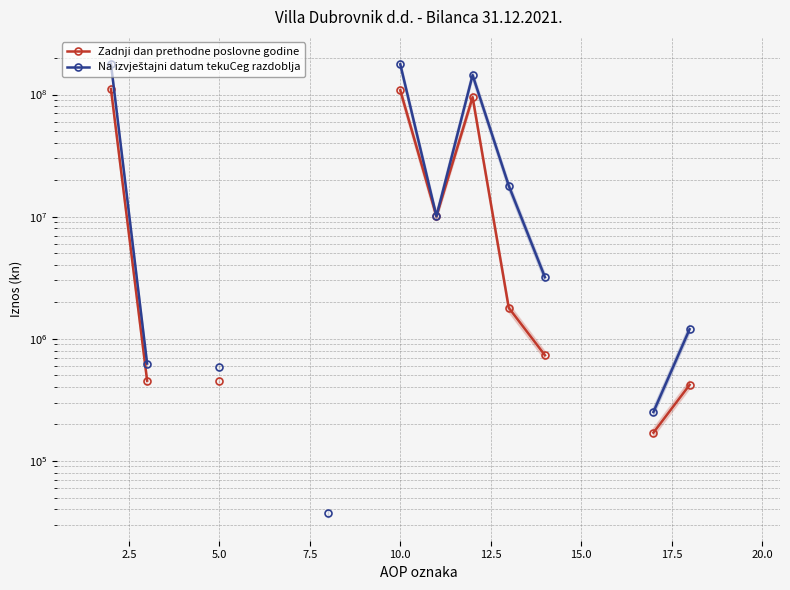

How many data points does each series have?

20